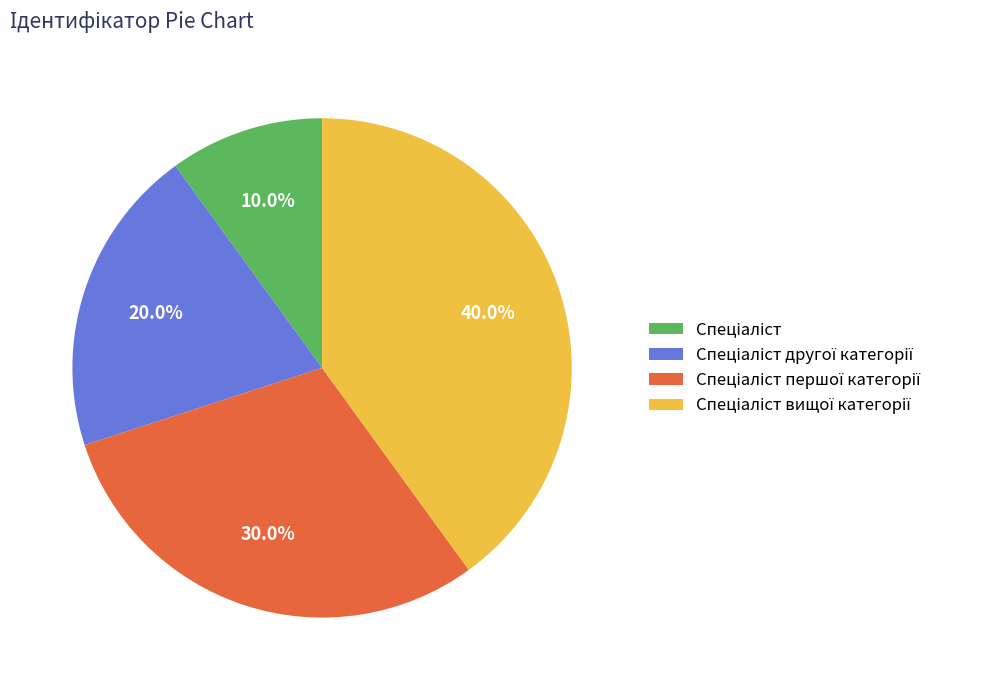

Is there any slice that represents more than half of the pie?

No